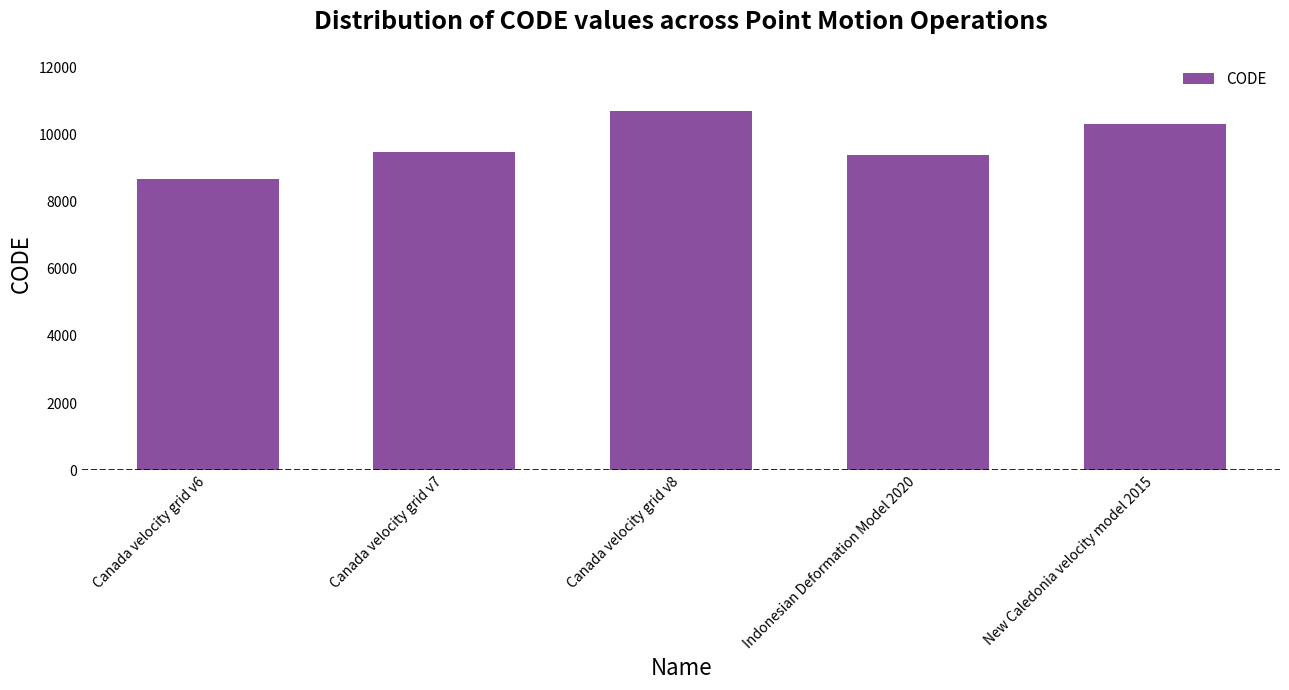

What is the difference between the maximum and second lowest values?

1332